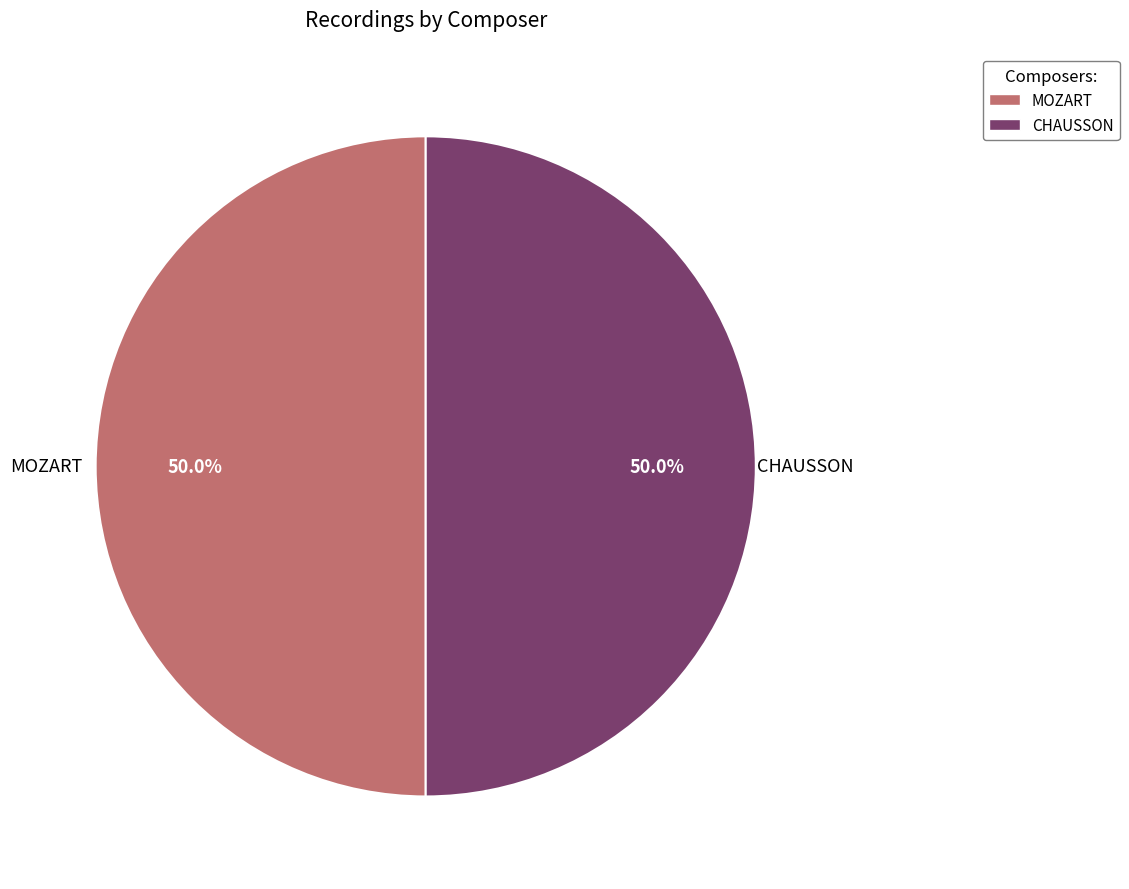

Approximately how many times larger is the value at CHAUSSON compared to MOZART?

1.0